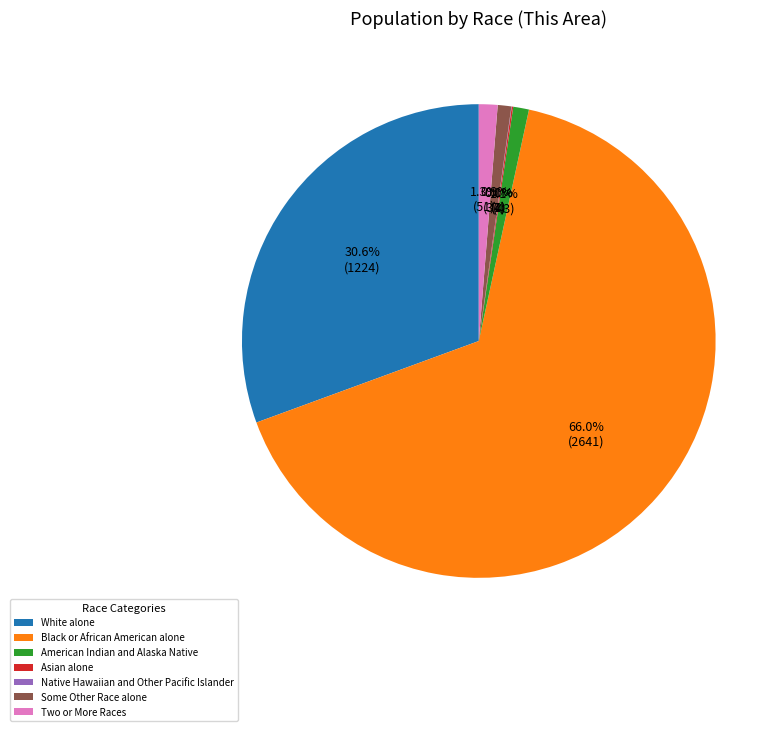

Between White alone and American Indian and Alaska Native, which is larger?

White alone